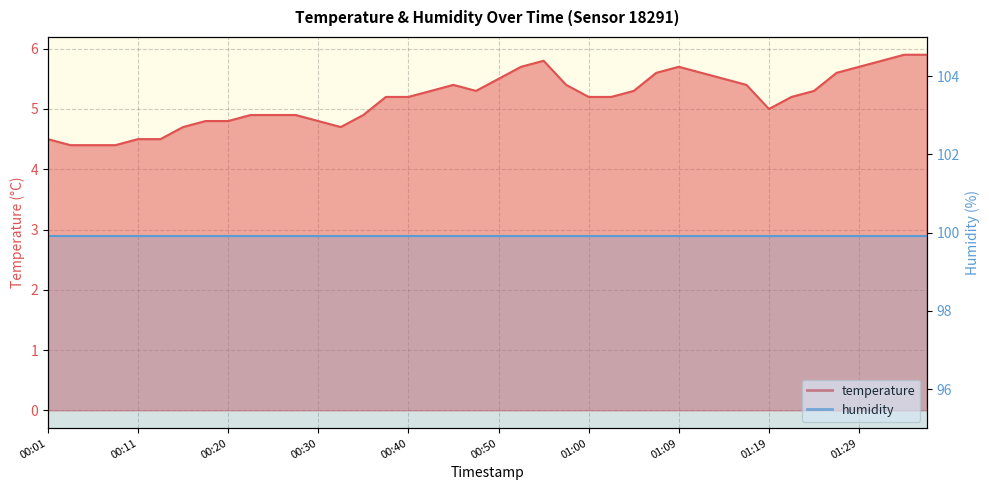

Where does the data first go above 5?

00:38